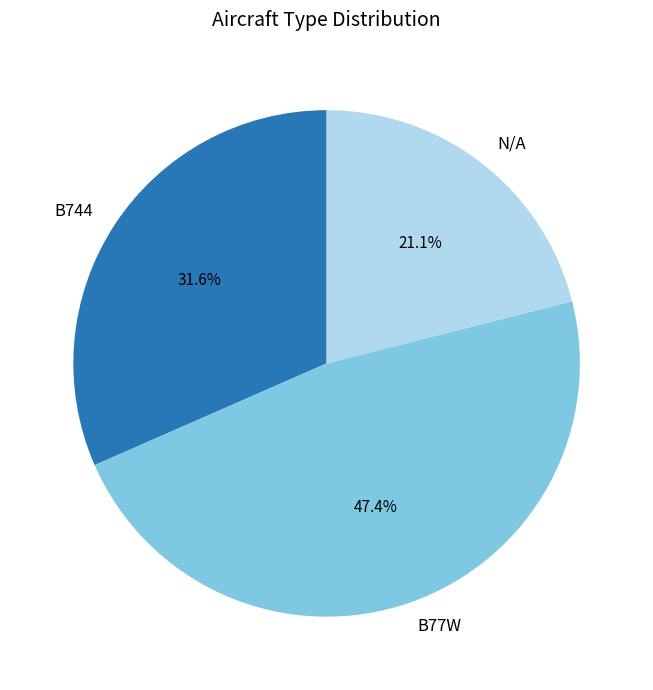

Count the number of slices in the pie.

3